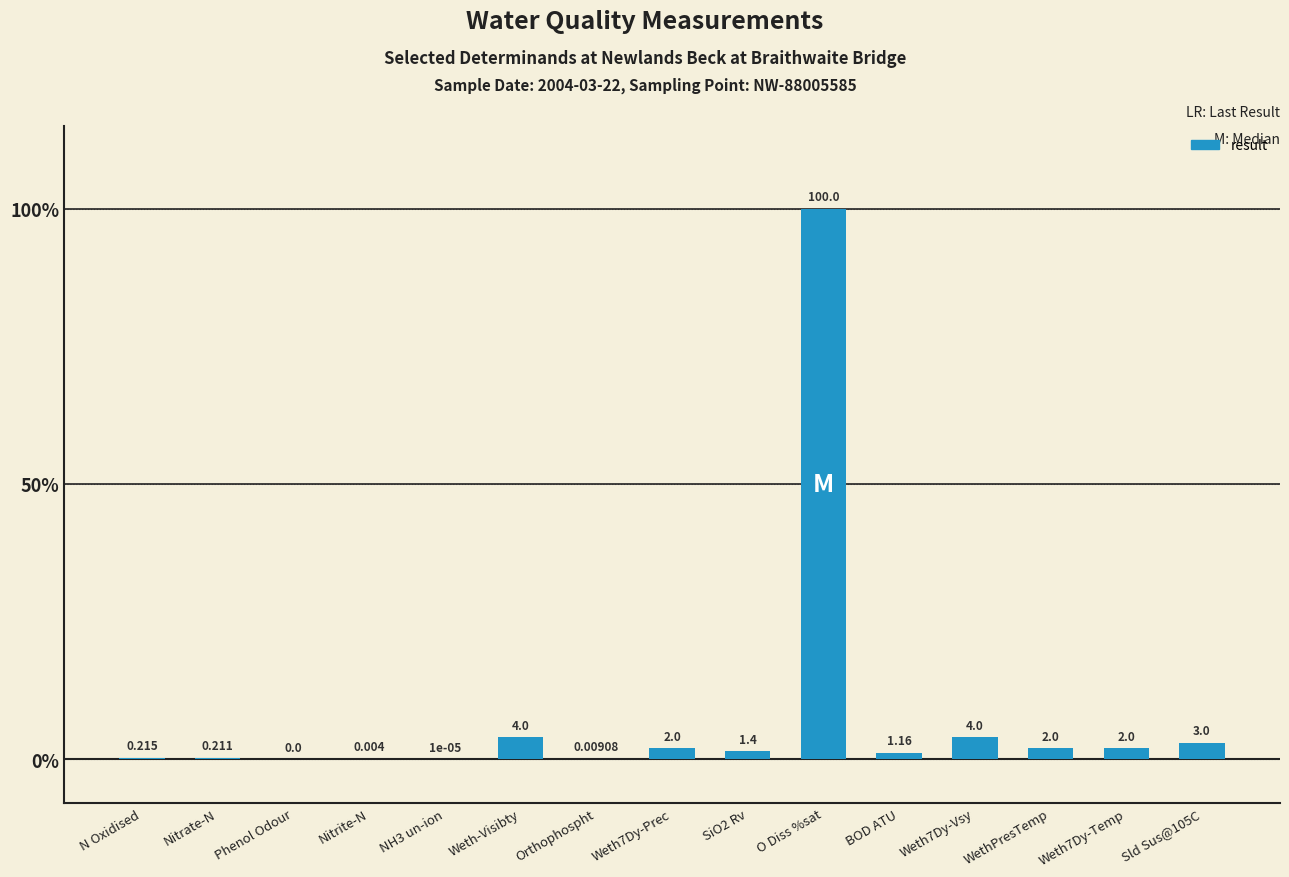

What is the sum of all values?

120.0